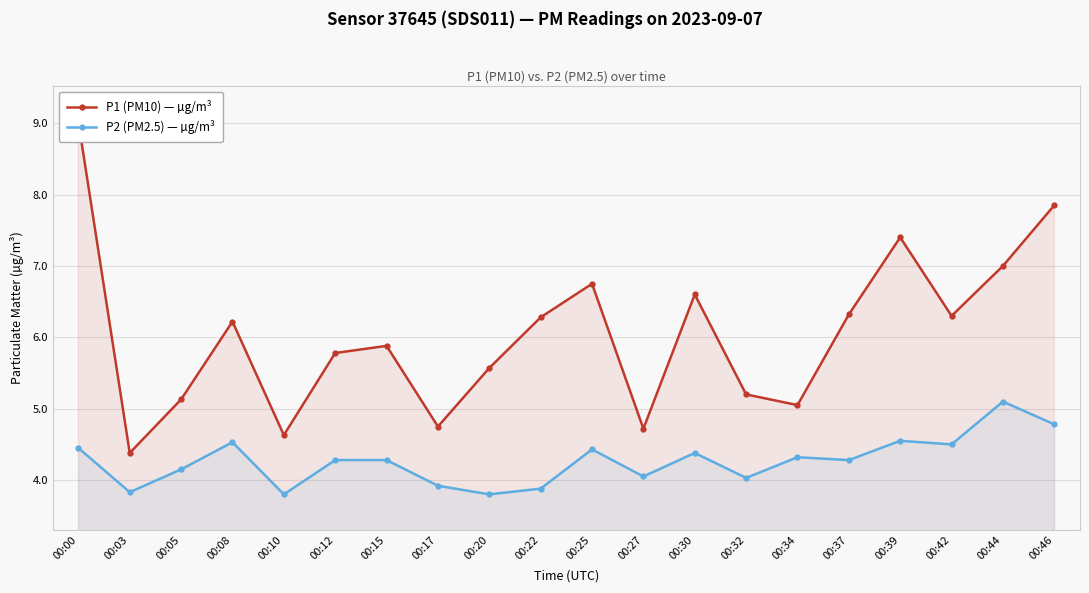

Which has a higher value, 00:05 or 00:30?

00:30